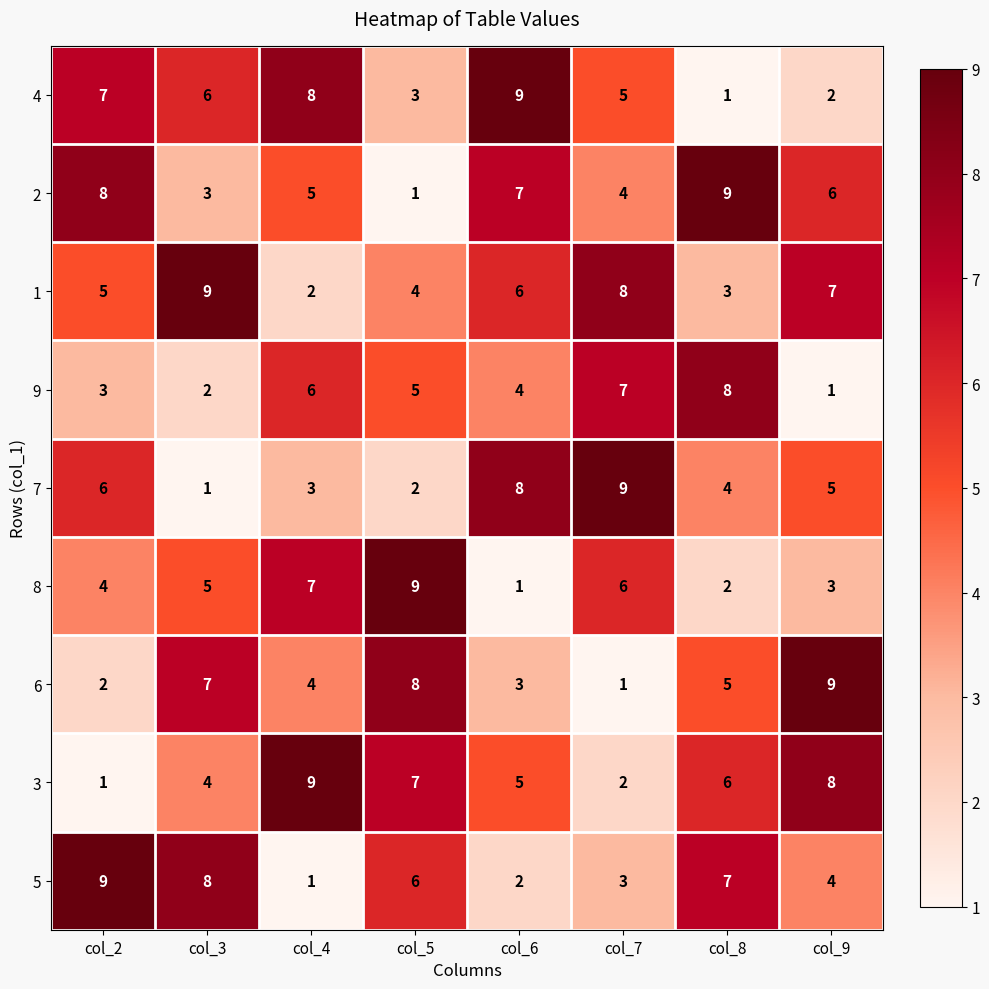

What is the greatest value displayed?

9